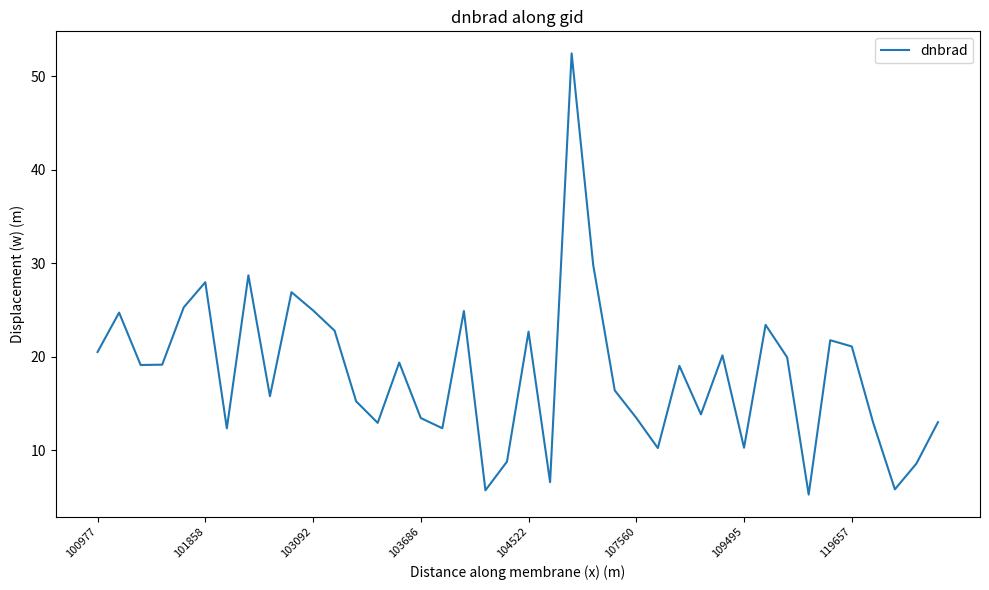

What is the difference between the maximum and minimum values?

47.2